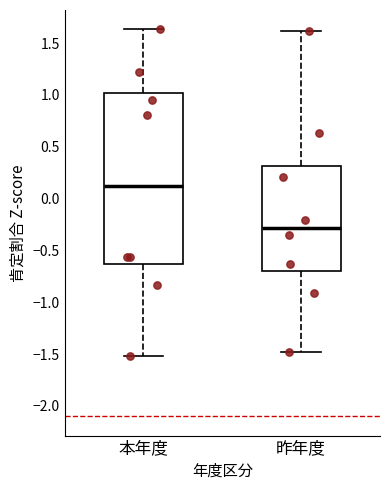

Where is the lower edge of the box for 昨年度 on the y-axis? The values are not printed on the chart, so give them approximately, as read against the axis.

-0.70